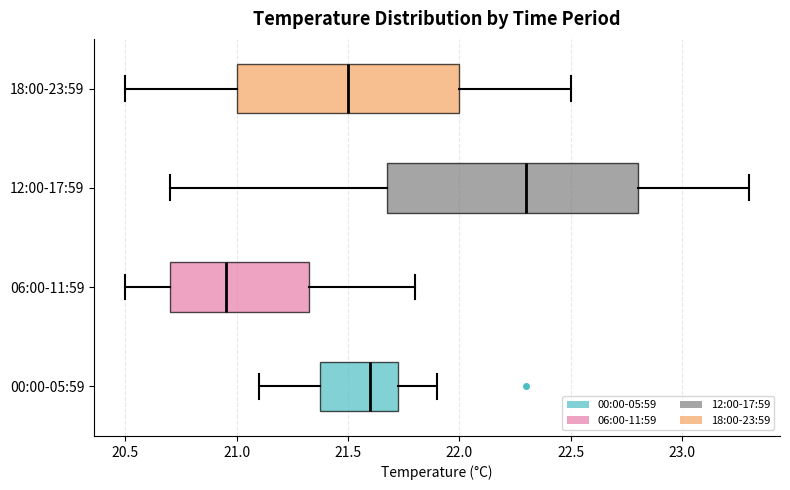

Where does the right whisker of the box for 18:00-23:59 end on the x-axis? The values are not printed on the chart, so give them approximately, as read against the axis.

22.50